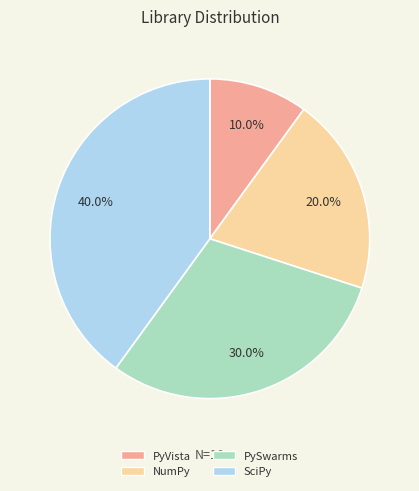

Which slice is the largest?

SciPy